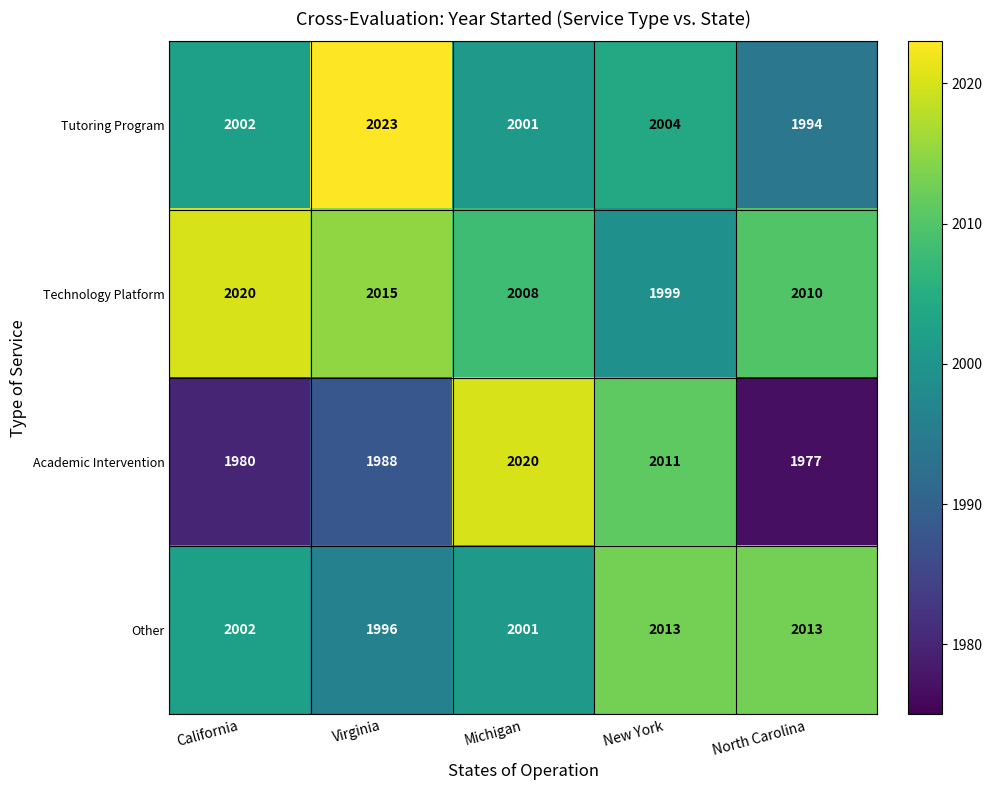

What is the difference between the highest and lowest values at California?

40